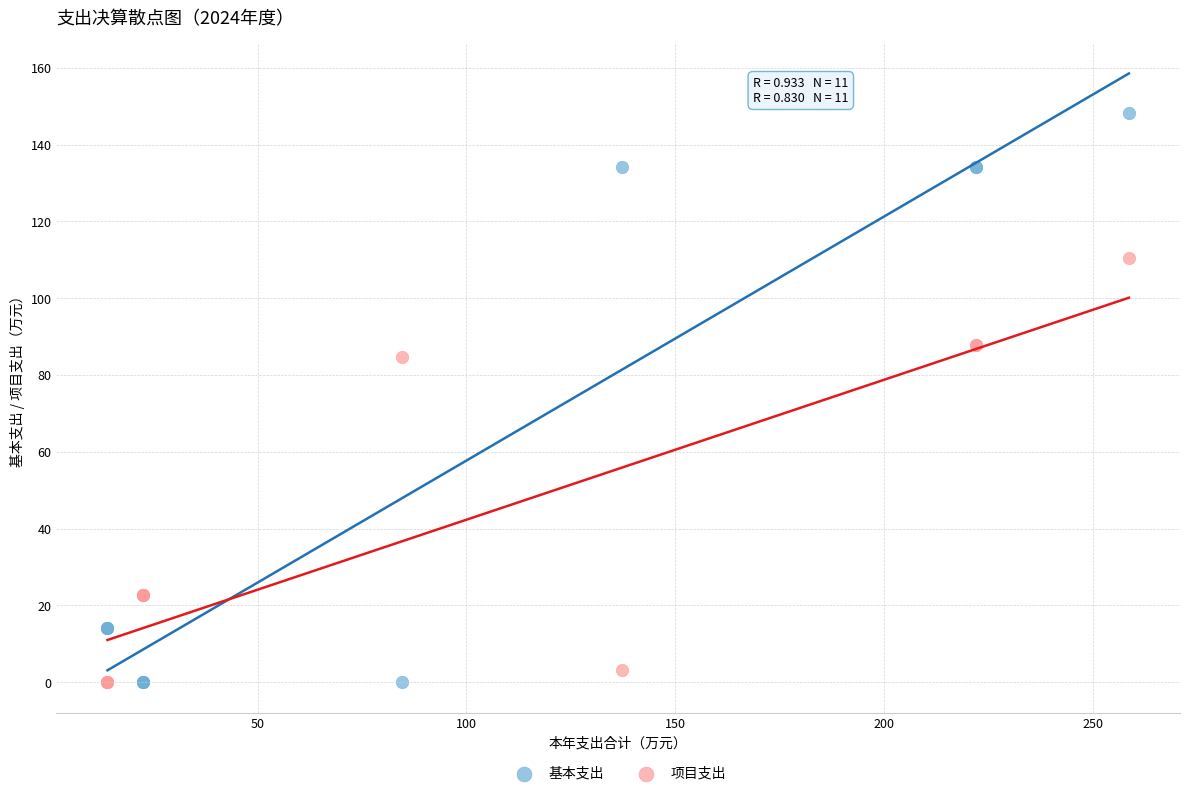

In the 项目支出 series, what Y value is closest to 55?

84.6